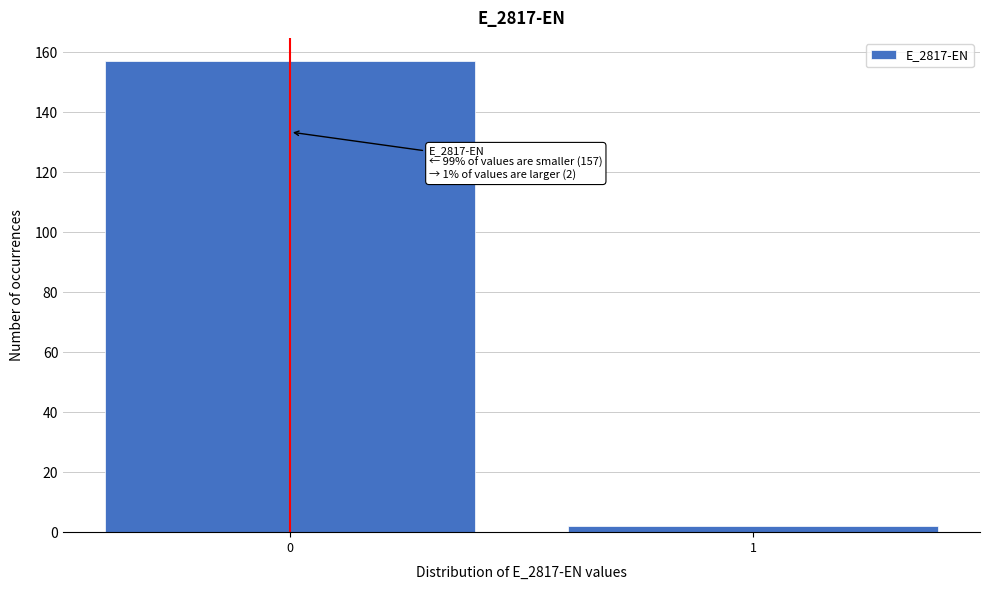

Reading right to left, transcribe all the data shown in this chart.

2	157